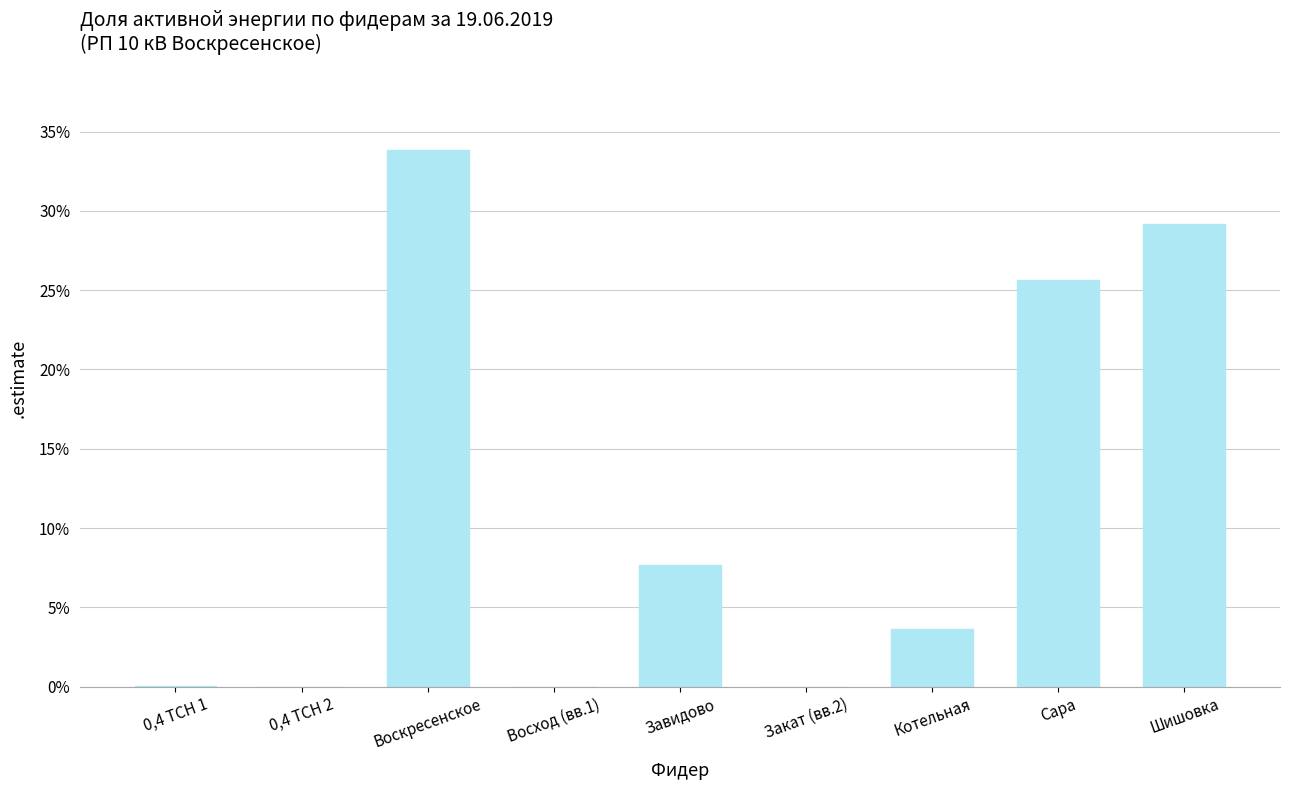

What is the difference between the values at Воскресенское and Котельная?

30.2